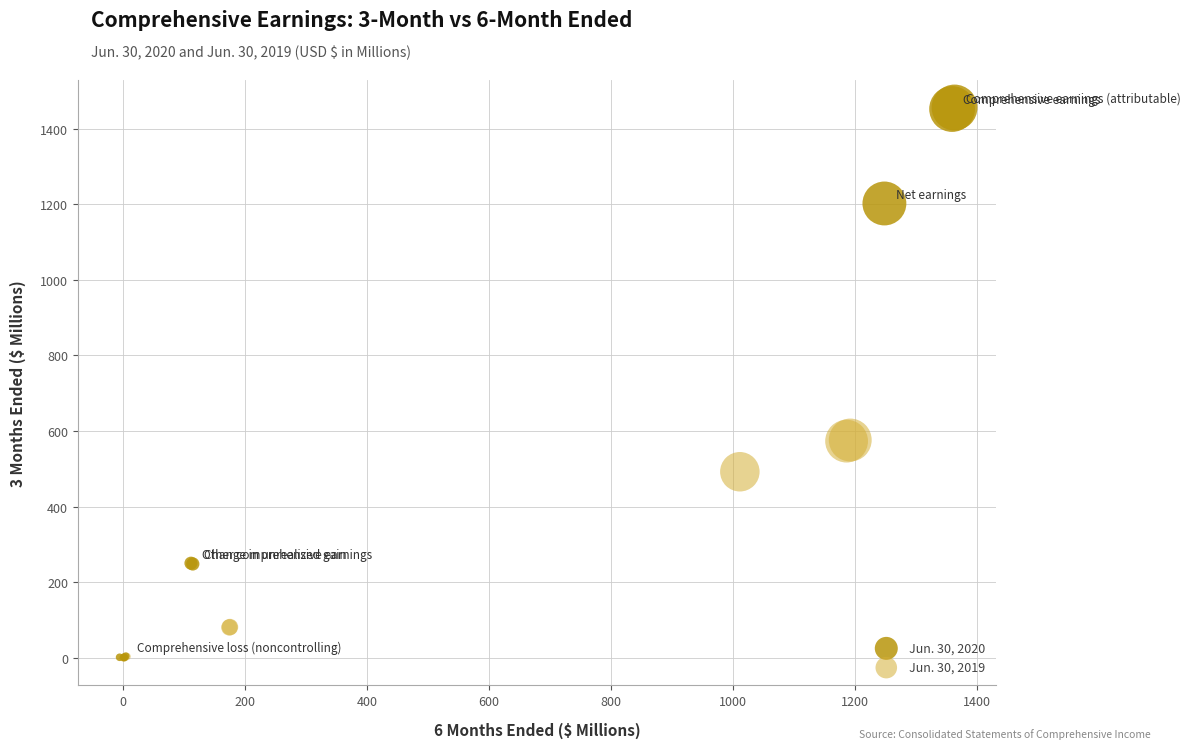

Which series has the largest Y range (max minus min)?

Jun. 30, 2020